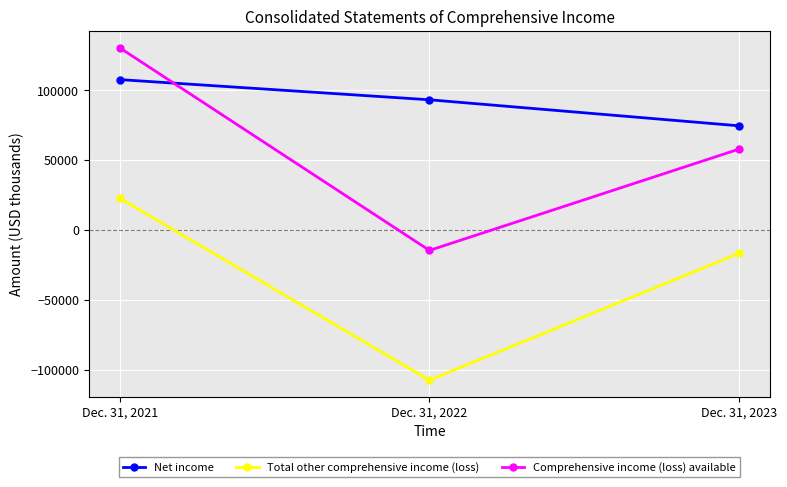

Which label corresponds to the smallest value in the chart?

Dec. 31, 2022